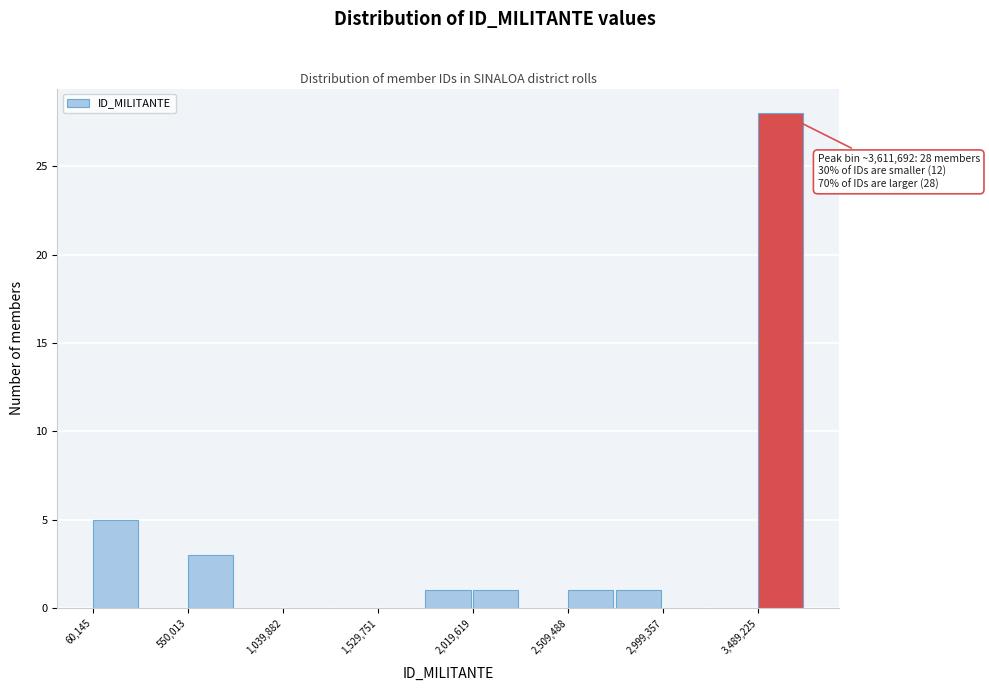

Over which range of the x-axis is the bar tallest?

3500000 to 3750000